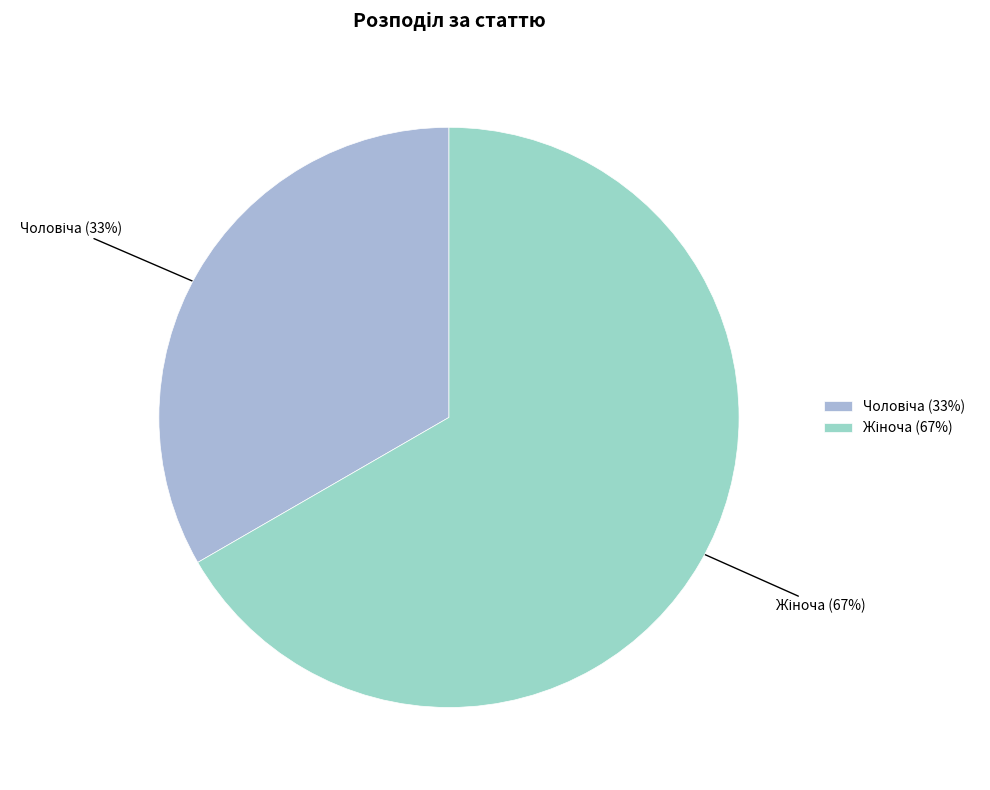

To the nearest percent, what is the average slice percentage?

50%